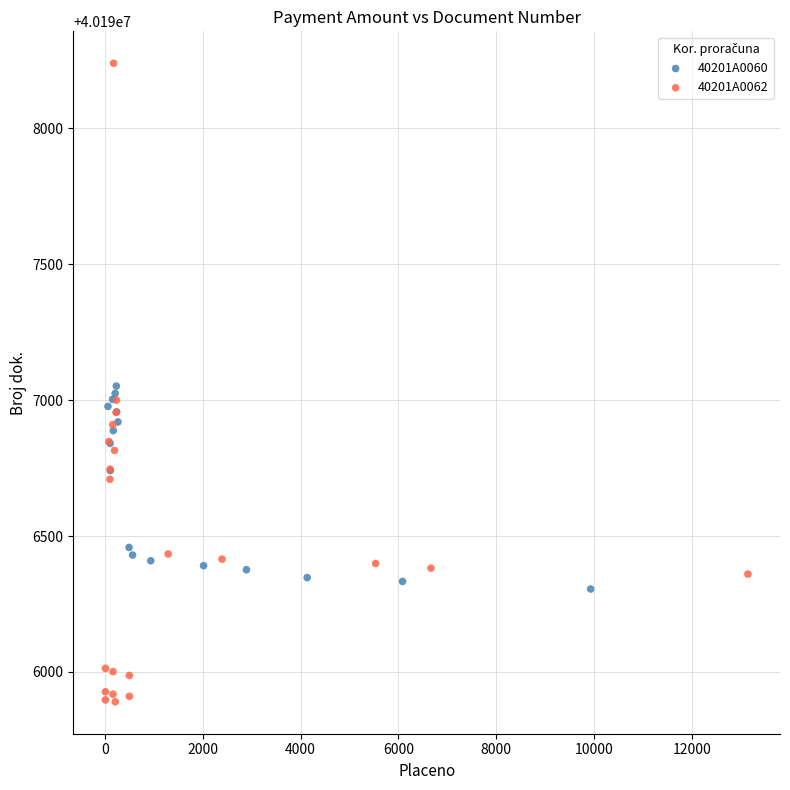

Which series has the largest Y range (max minus min)?

40201A0062